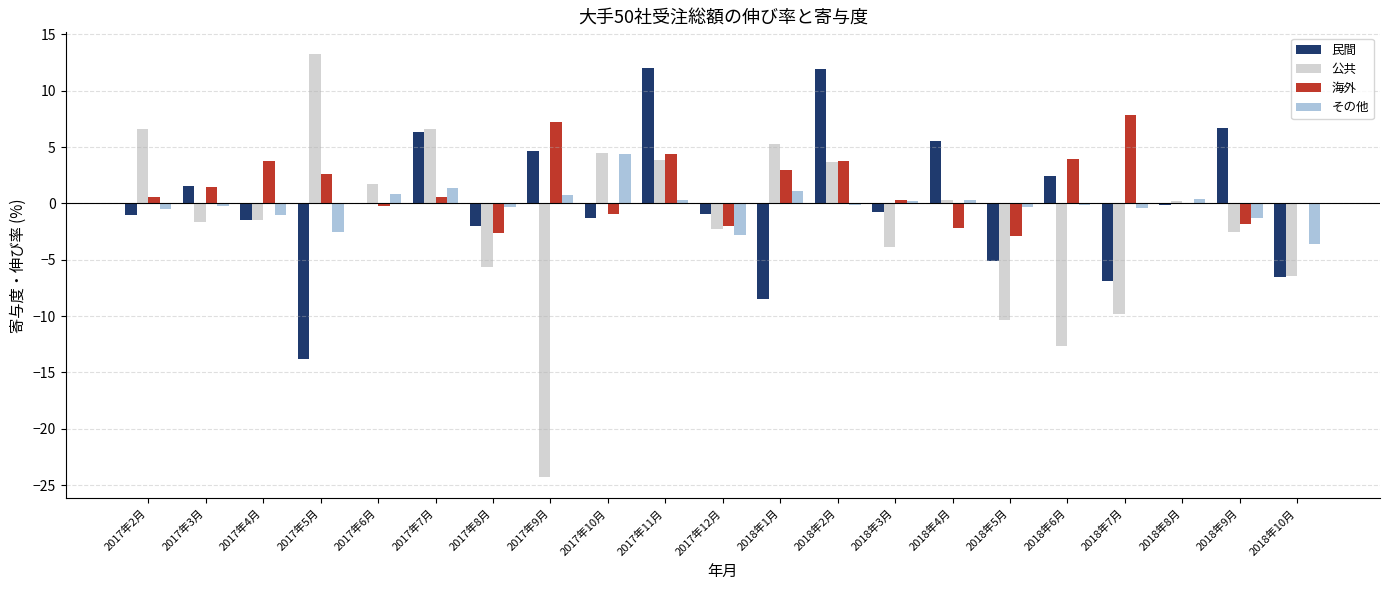

How many values in 公共 are above zero?

10